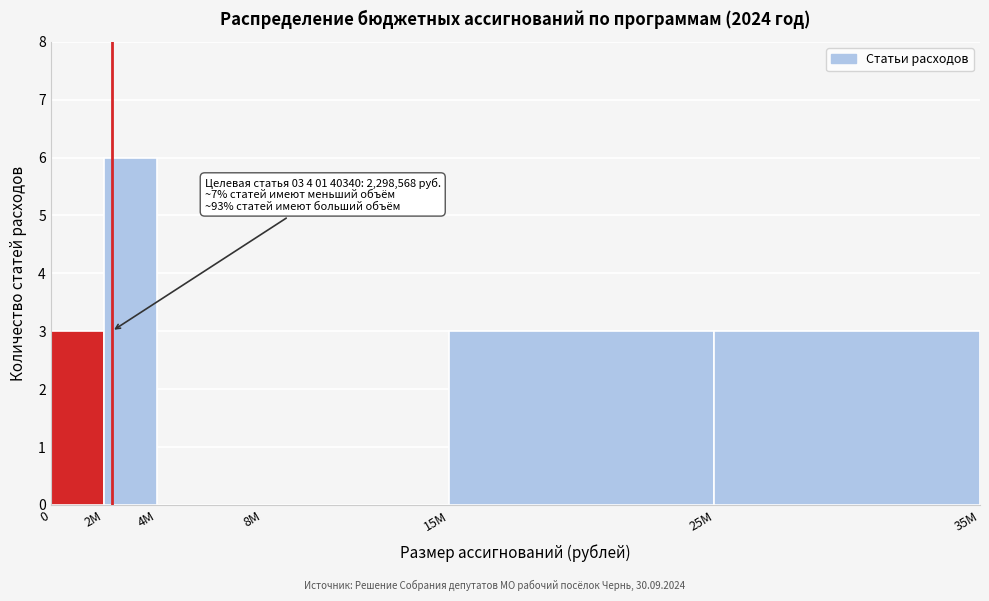

Reading right to left, transcribe all the data shown in this chart.

25M=3	15M=3	8M=0	4M=0	2M=6	0=3